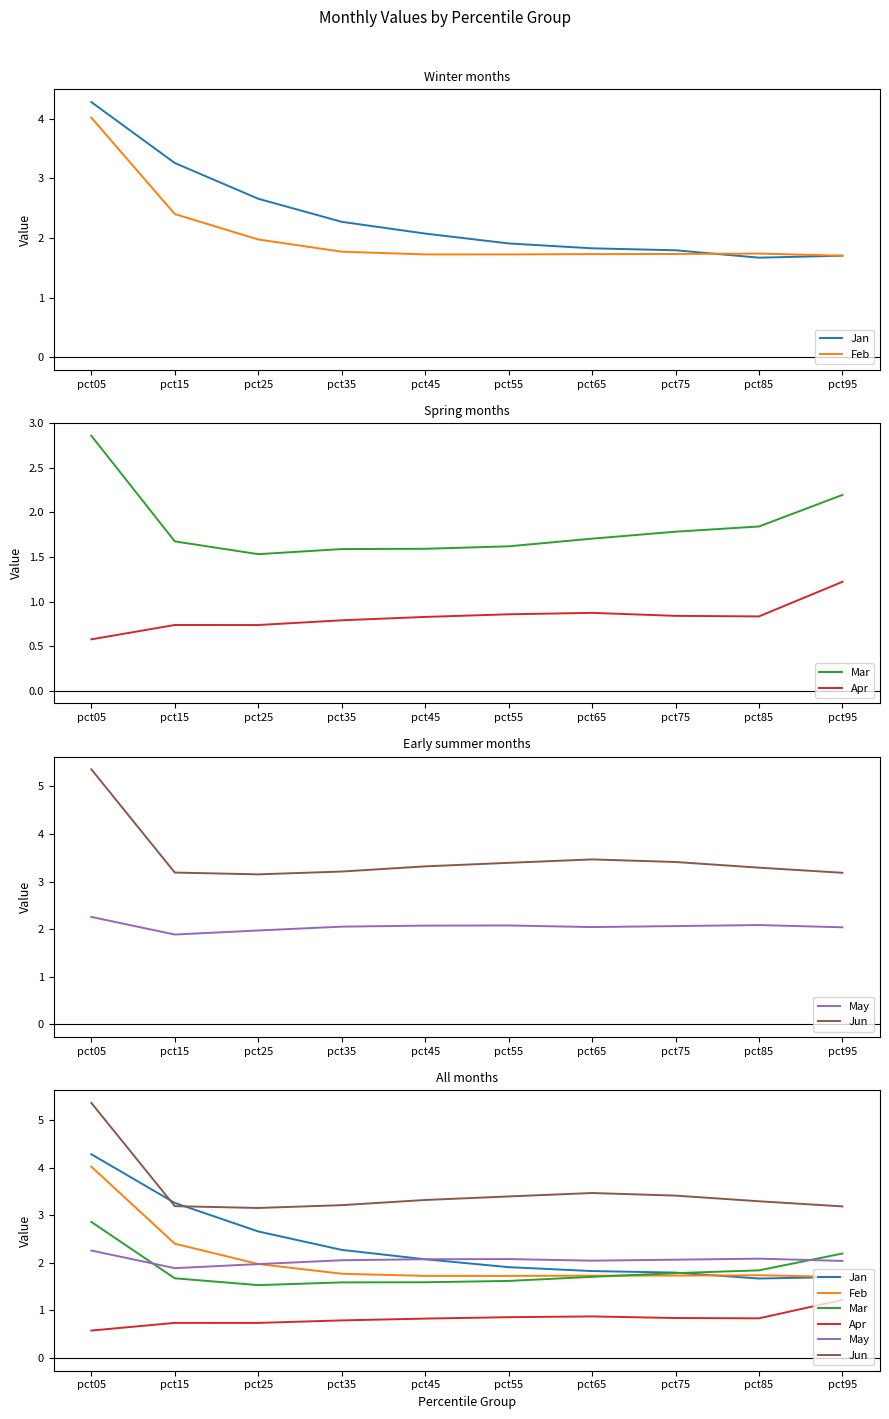

Where is the first local maximum for May?

pct55